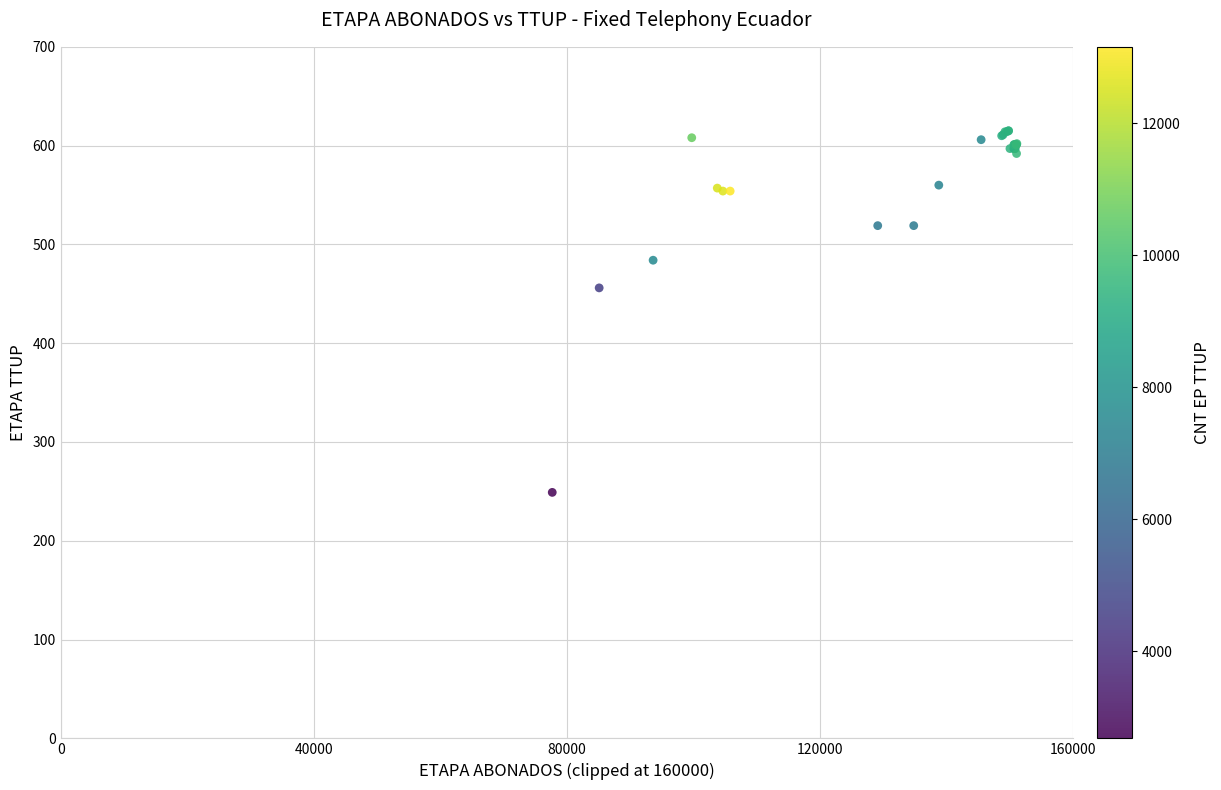

What Y value in the scatter plot is closest to 432?

456